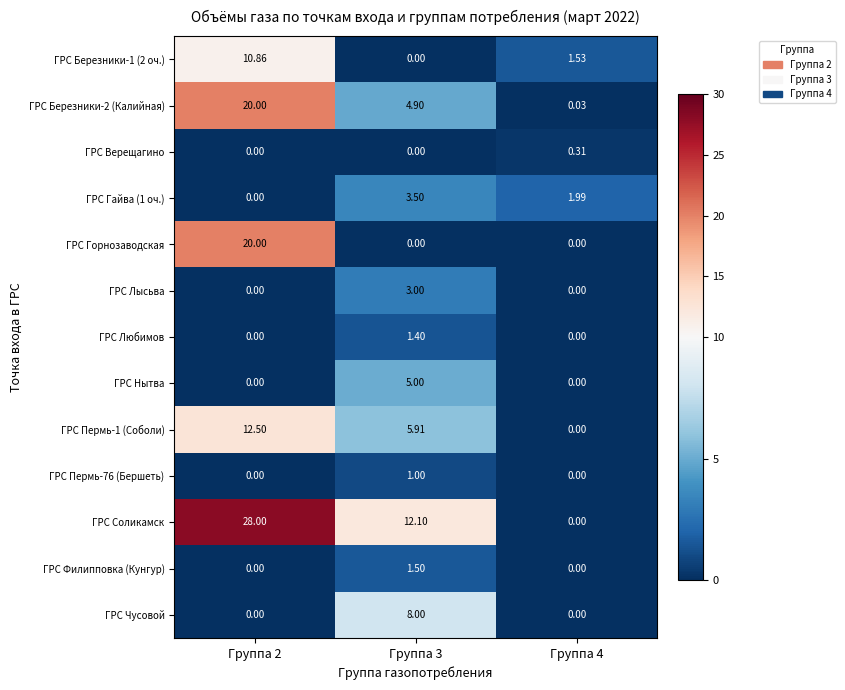

Between Группа 2 and Группа 4, which series saw the biggest shift?

ГРС Соликамск